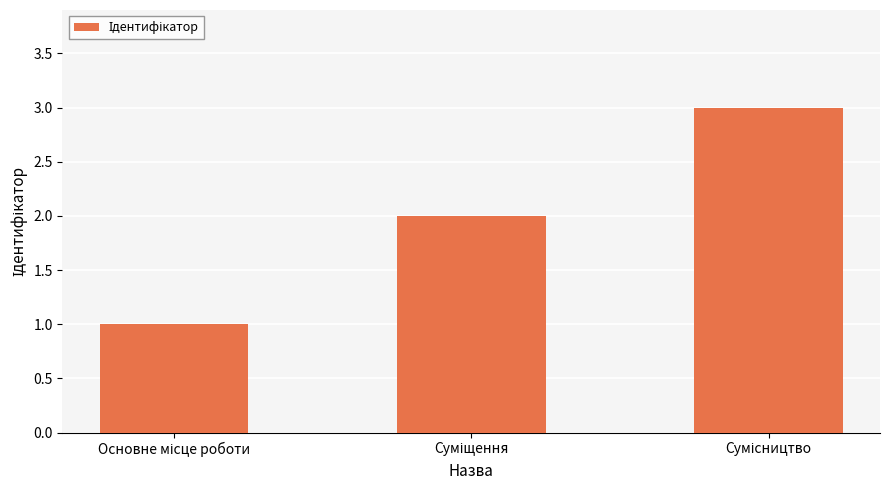

What is the maximum value shown in the chart?

3